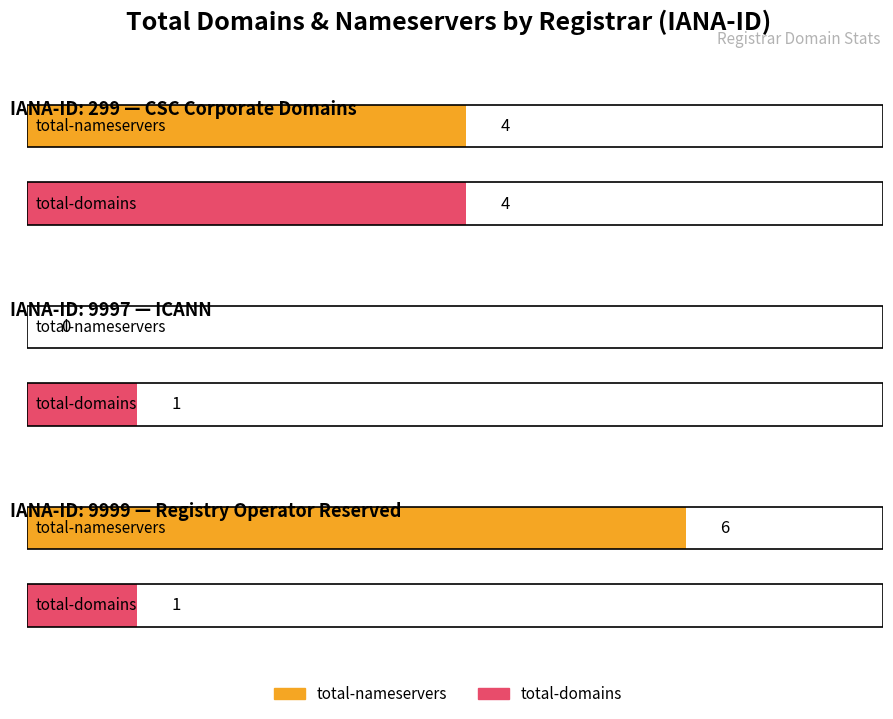

Are the bars horizontal?

Yes